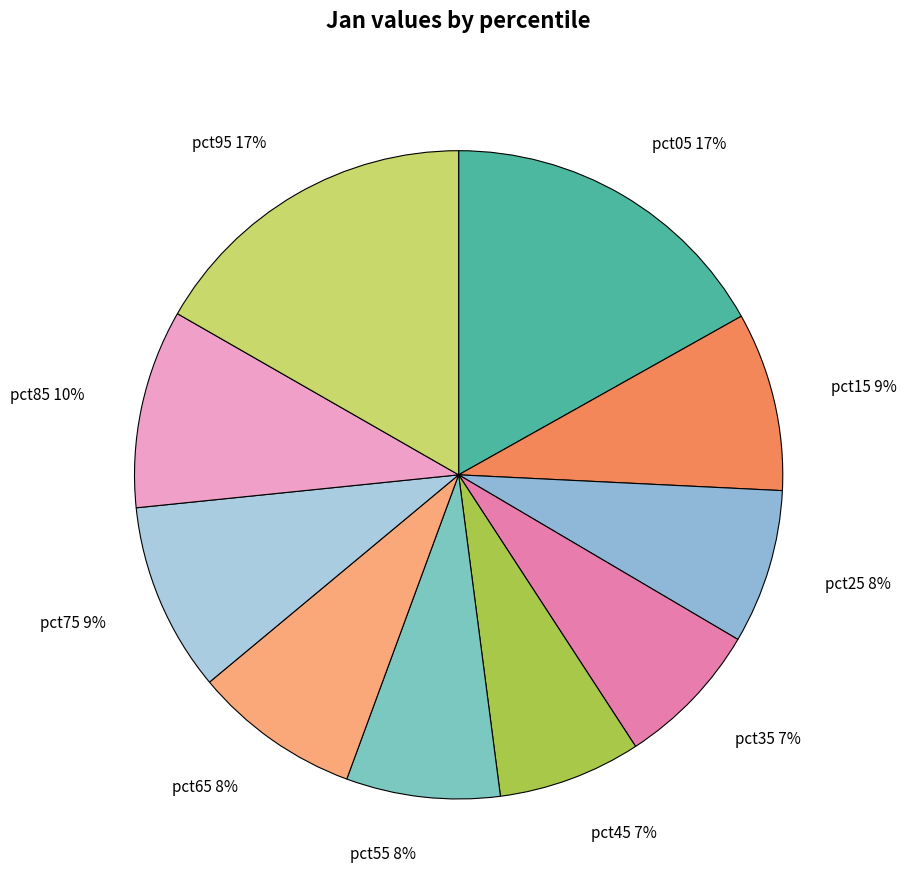

True or false: pct15 accounts for 9% of the total.

True